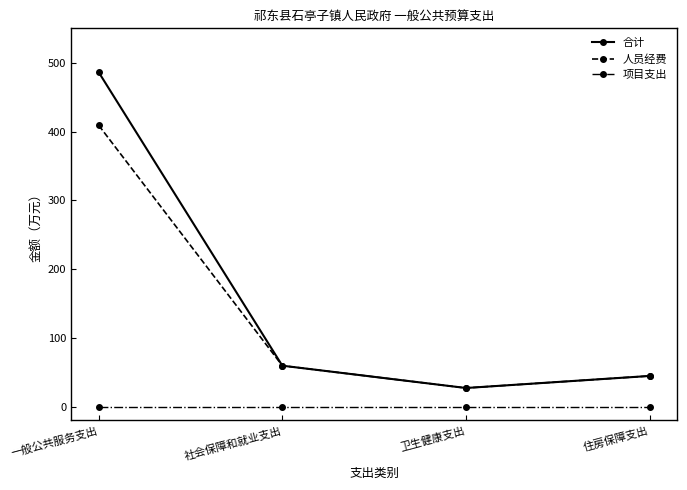

Reading left to right, extract all data points from this chart.

合计: 486.2	59.6	27.2	44.7
人员经费: 409.0	59.6	27.2	44.7
项目支出: 0.0	0.0	0.0	0.0